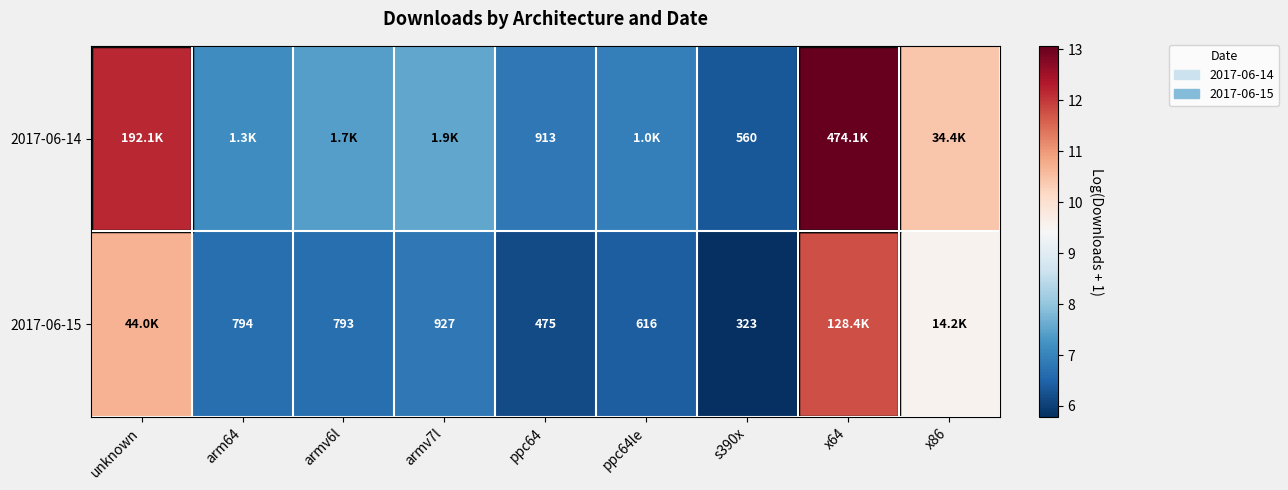

Which series has the largest total across all categories?

2017-06-14